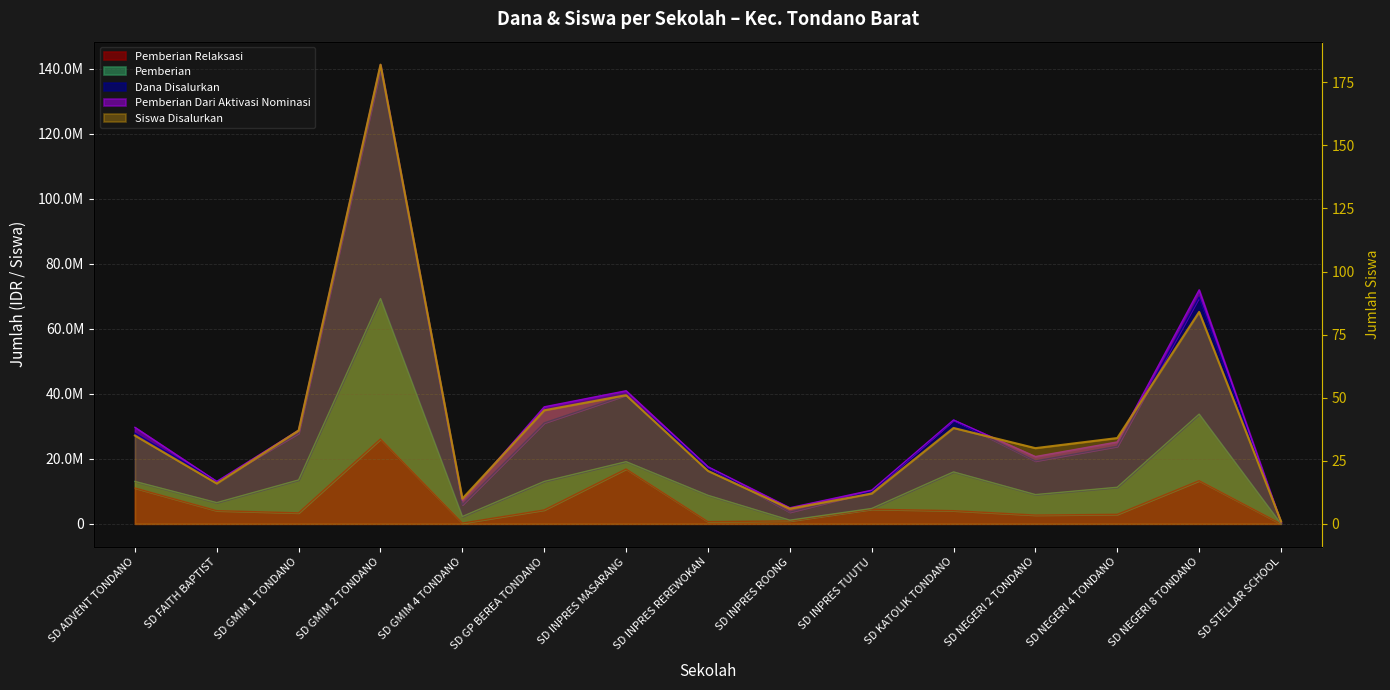

What is the label of the 6th point from the right?

SD INPRES TUUTU